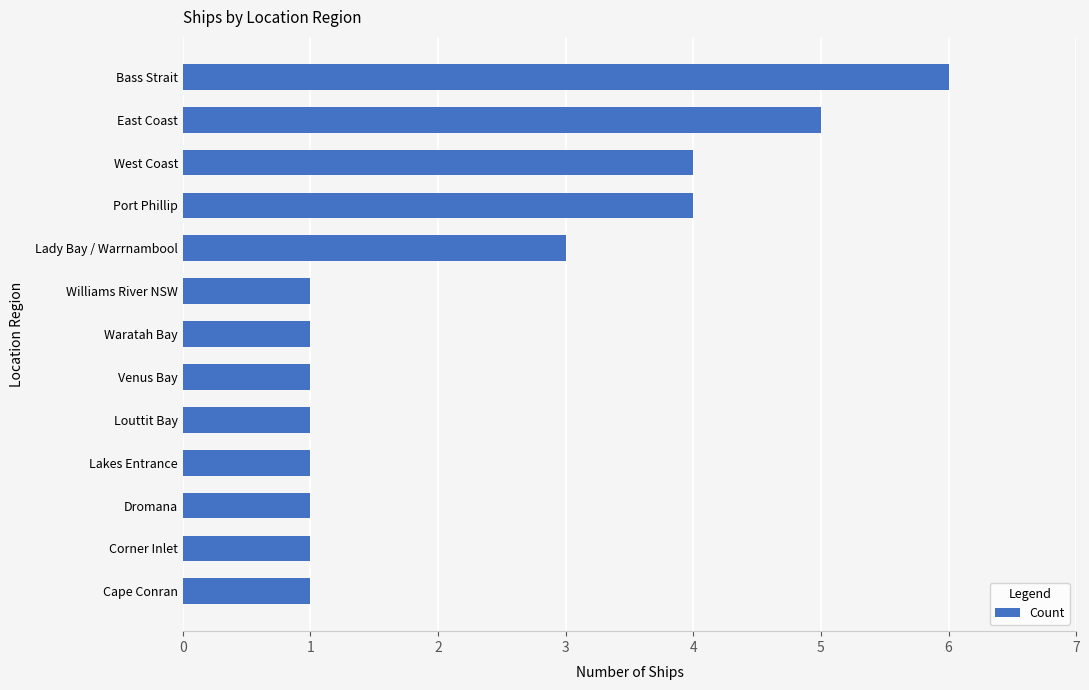

What is the label of the 4th bar from the top?

Port Phillip